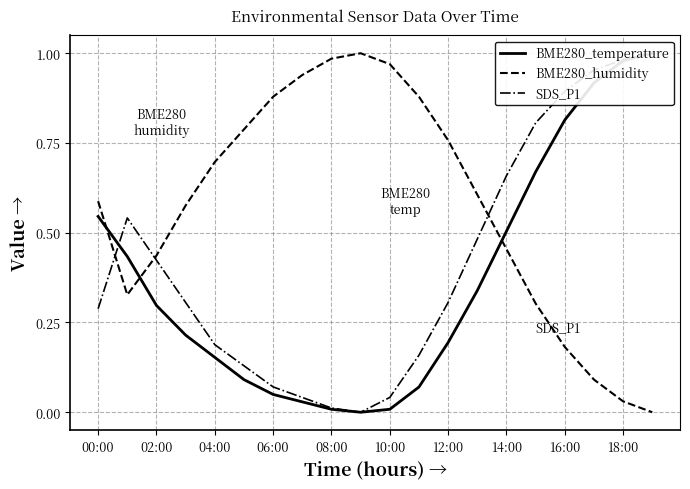

At 16:00, list the series in order from smallest to largest.

BME280_humidity, BME280_temperature, SDS_P1